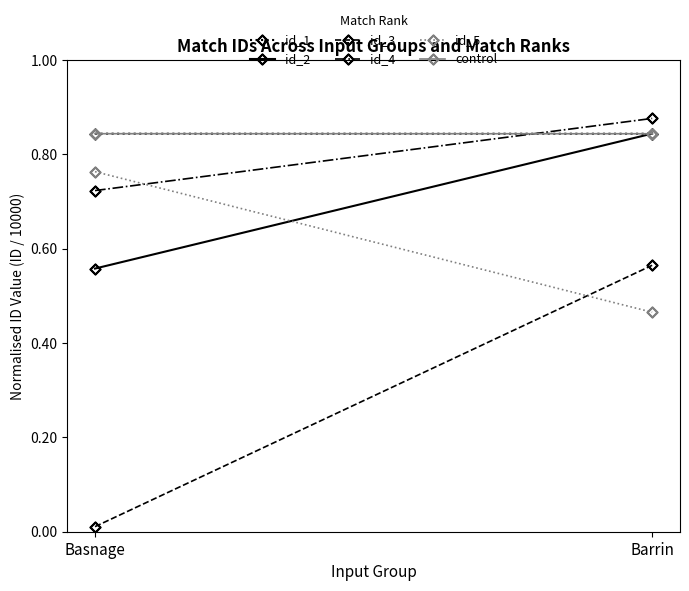

Count the control values in the range 0 to 1.

2